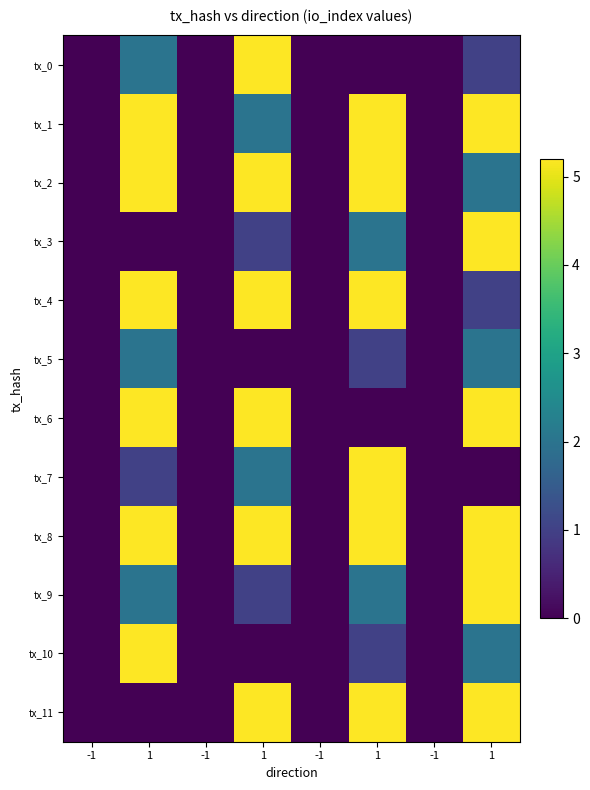

What is the greatest value displayed?

5.2